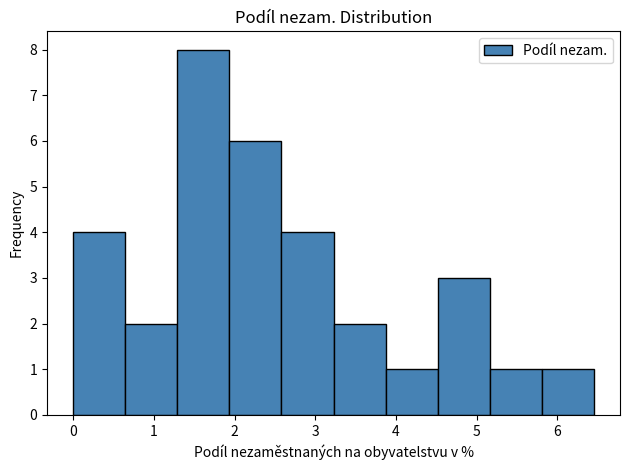

How tall is the bar that spans 1.3 to 1.9 on the x-axis? Neither the bar edges nor the heights are printed on the chart, so give them approximately, as read against the axes.

8